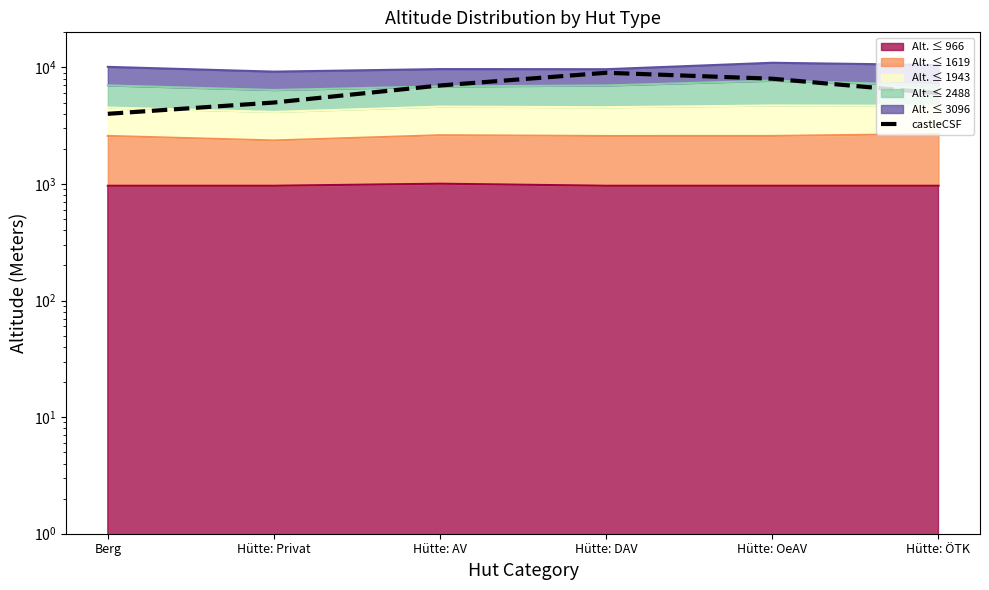

How many lines are shown in the chart?

1